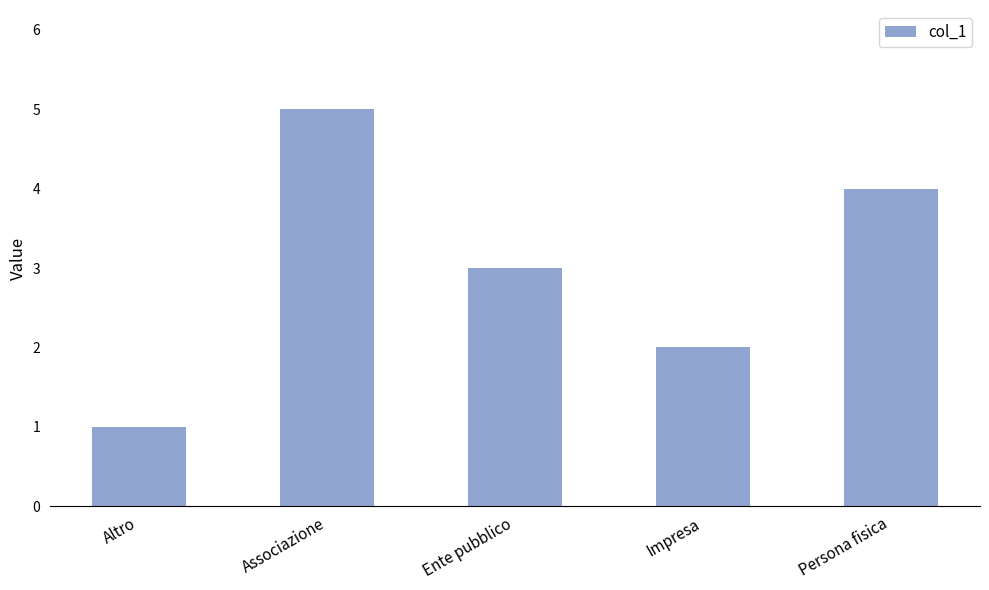

Reading right to left, extract all data points from this chart.

Persona fisica=4	Impresa=2	Ente pubblico=3	Associazione=5	Altro=1